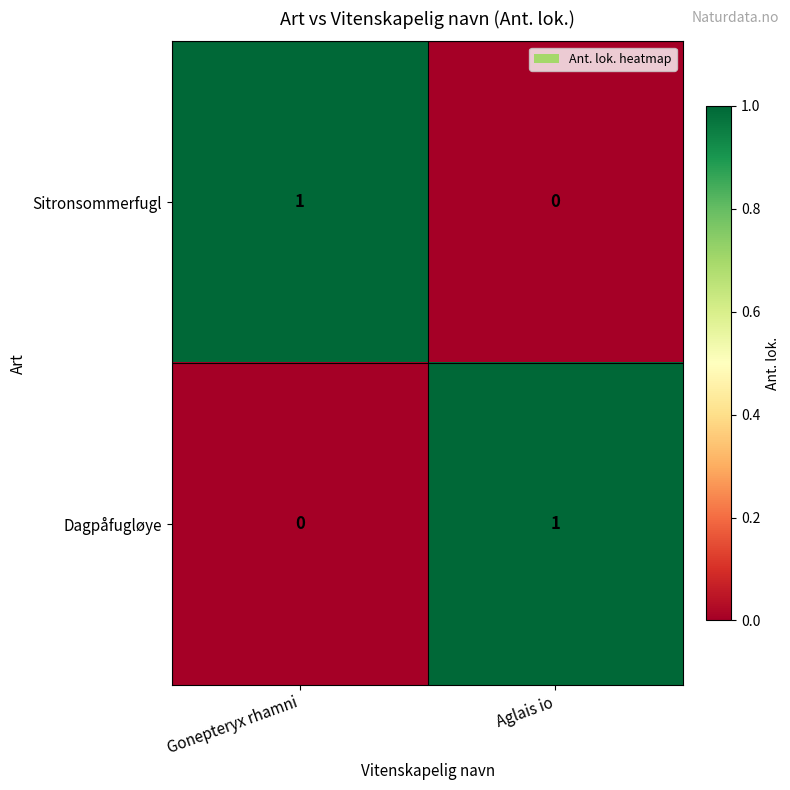

Is it true that Dagpåfugløye equals 1 at Aglais io?

True